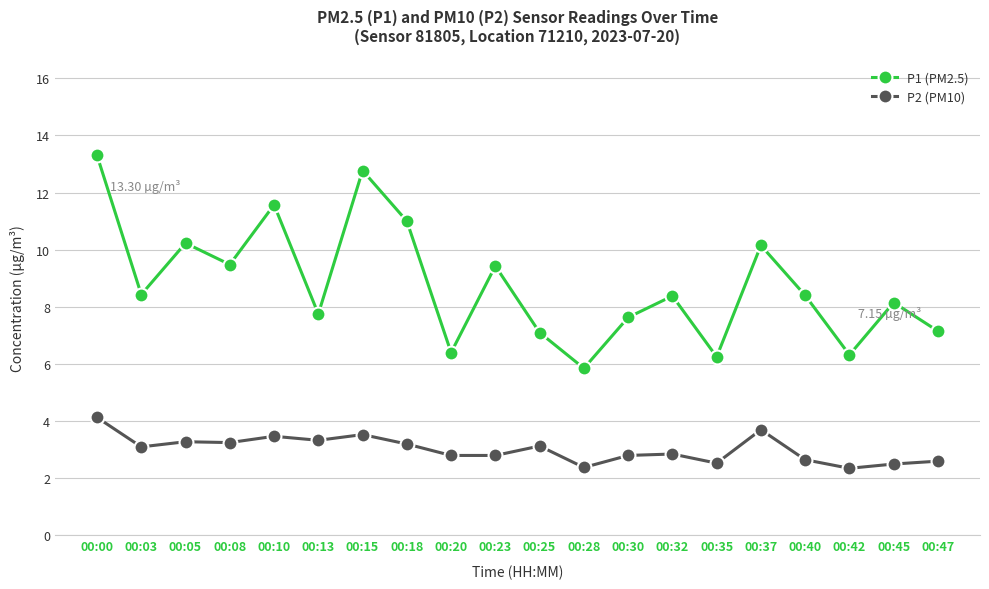

What is the minimum value shown in the chart?

2.4